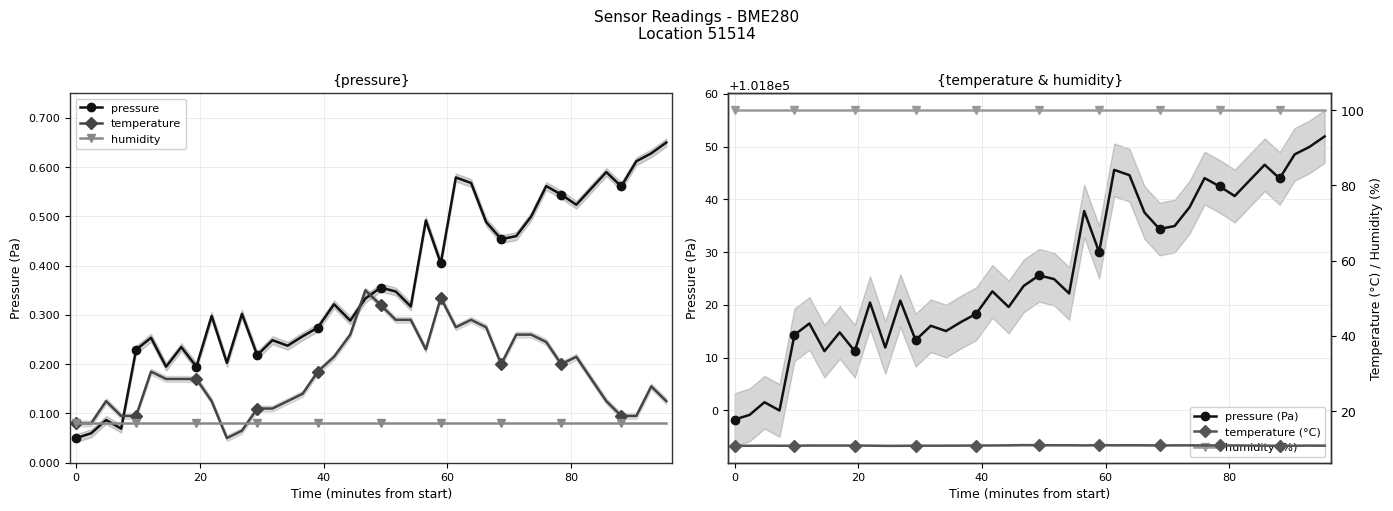

How many times do pressure and temperature cross each other?

3